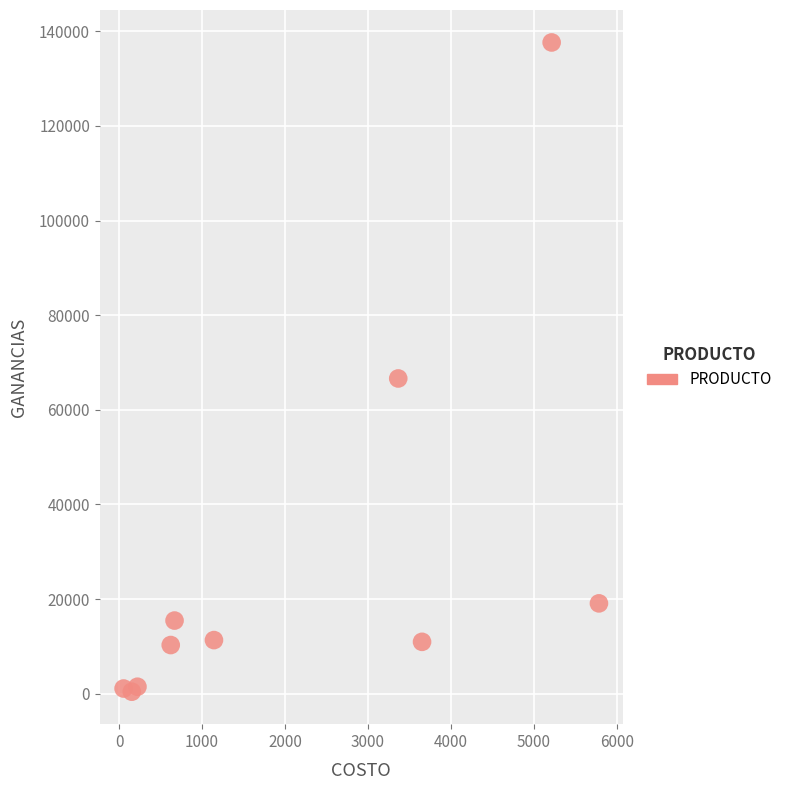

What Y value in the scatter plot is closest to 69032?

66627.0